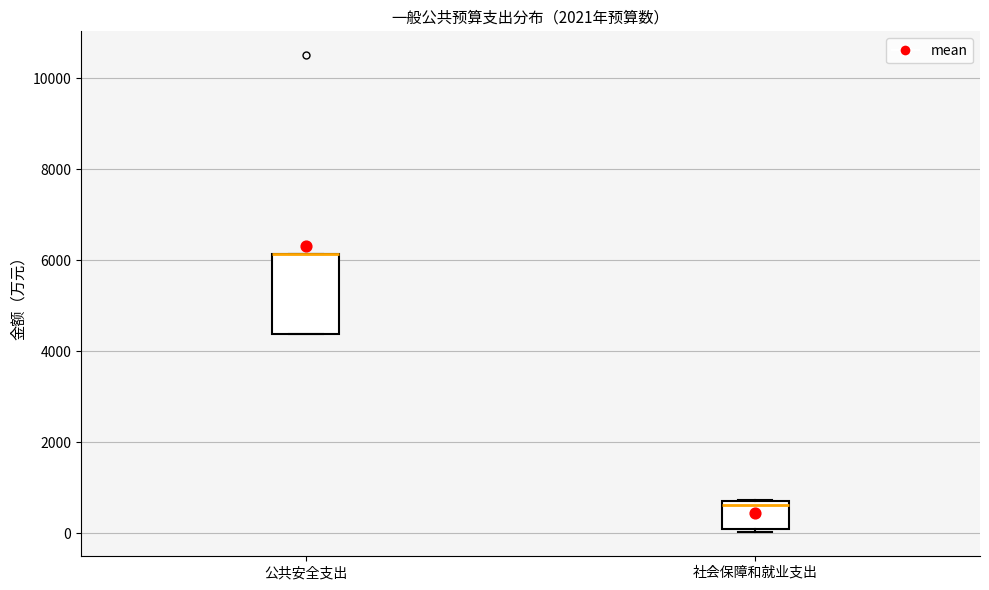

Reading left to right, read every box against the y-axis: the position of its median line, the range the box covers, and the ends of its whiskers. The values are not printed on the chart, so give them approximately, as read against the axis.

公共安全支出: median 6200 (drawn on the box's upper edge), box 4400 to 6200, whiskers 4400 to 6200
社会保障和就业支出: median 600, box 0 to 800, whiskers 0 (just below the box's lower edge) to 800